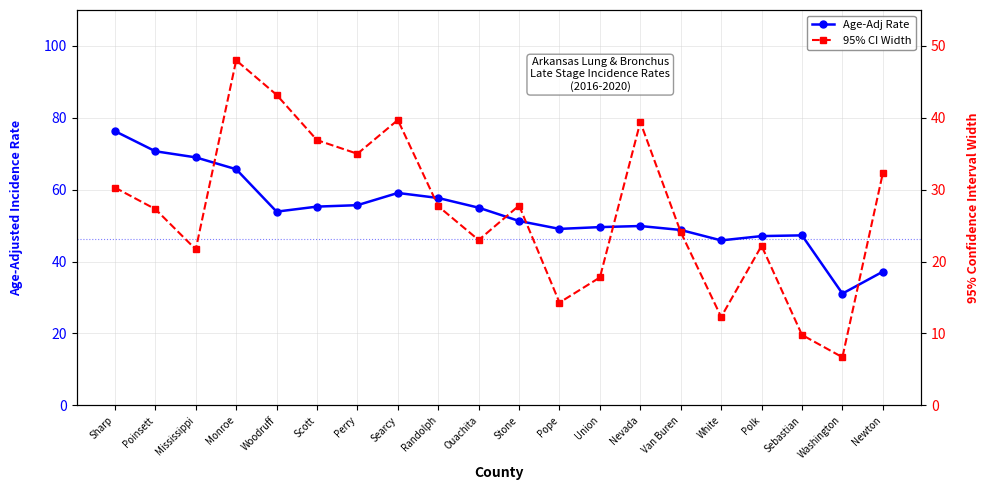

List the labels in order of 95% CI Width value, largest first.

Monroe, Woodruff, Searcy, Nevada, Scott, Perry, Newton, Sharp, Stone, Randolph, Poinsett, Van Buren, Ouachita, Polk, Mississippi, Union, Pope, White, Sebastian, Washington